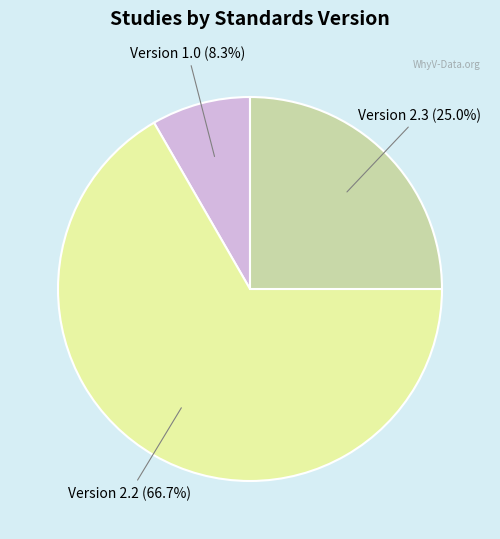

Rank the categories by value from lowest to highest.

Version 1.0, Version 2.3, Version 2.2